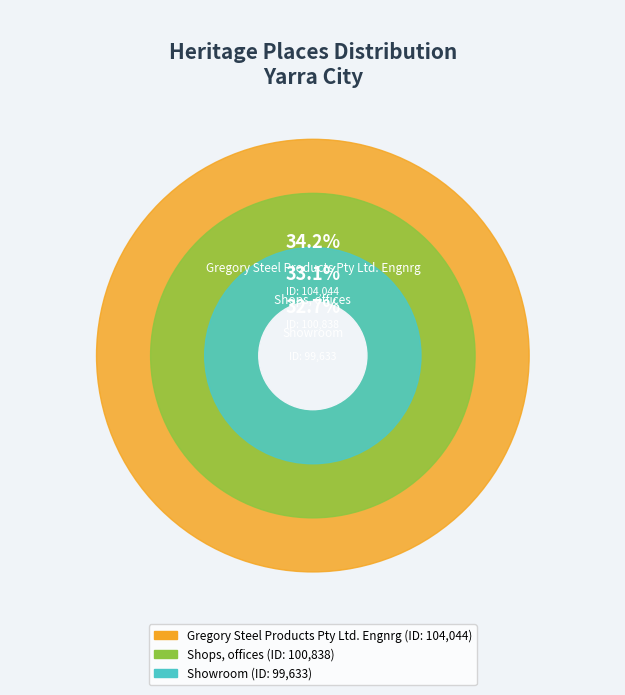

What is the smallest slice in the pie chart?

Showroom